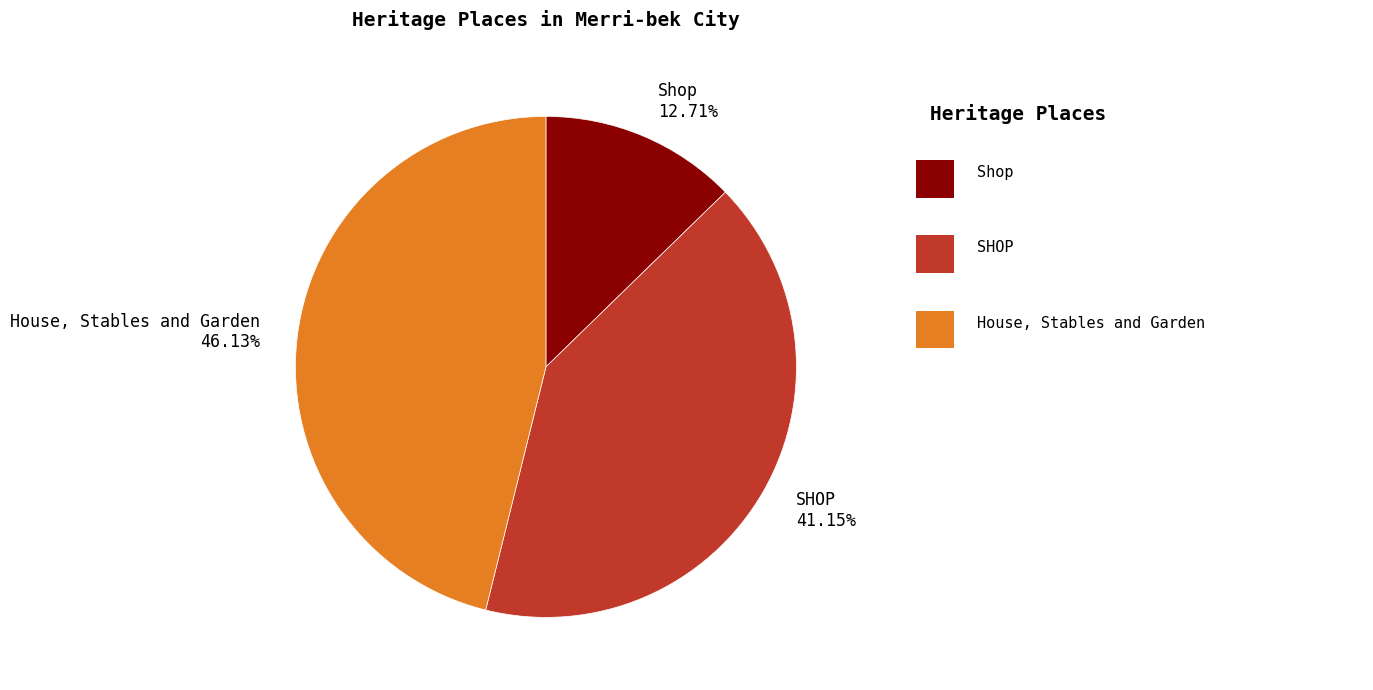

What is the smallest slice in the pie chart?

Shop